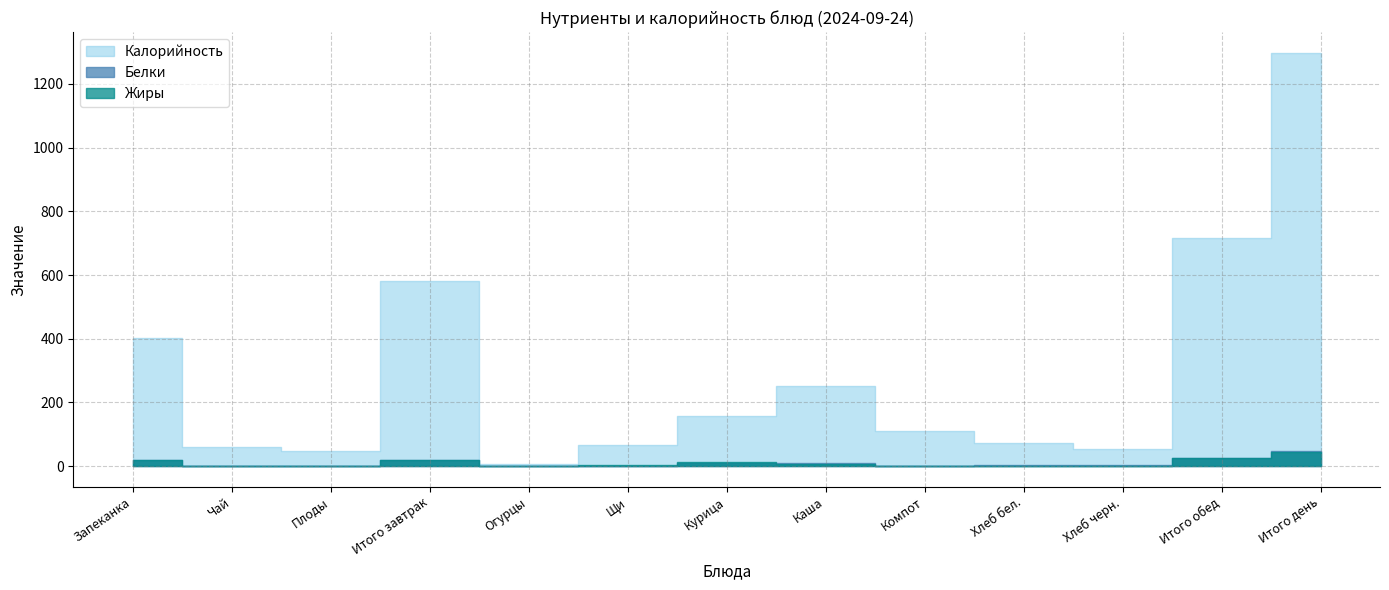

What is the minimum value for Калорийность?

6